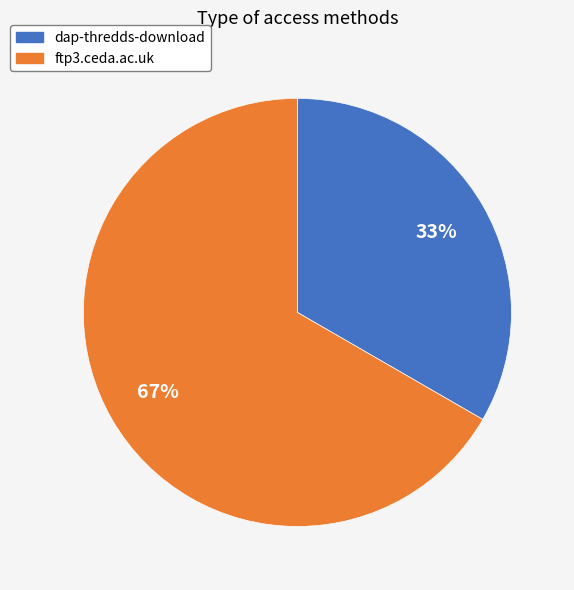

Does ftp3.ceda.ac.uk account for over 50% of the chart?

Yes